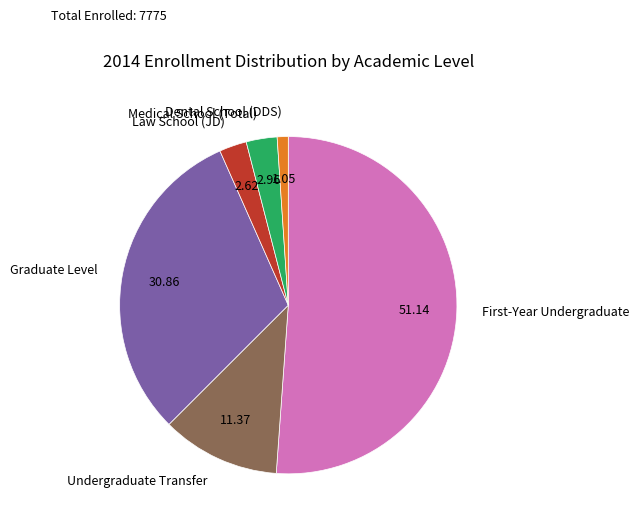

Between Graduate Level and Medical School (Total), which is larger?

Graduate Level